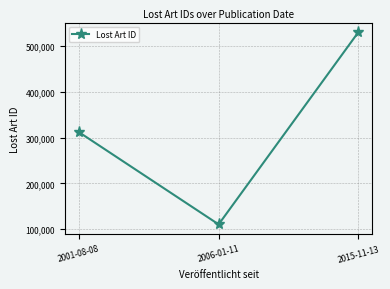

What is the smallest value displayed?

110430